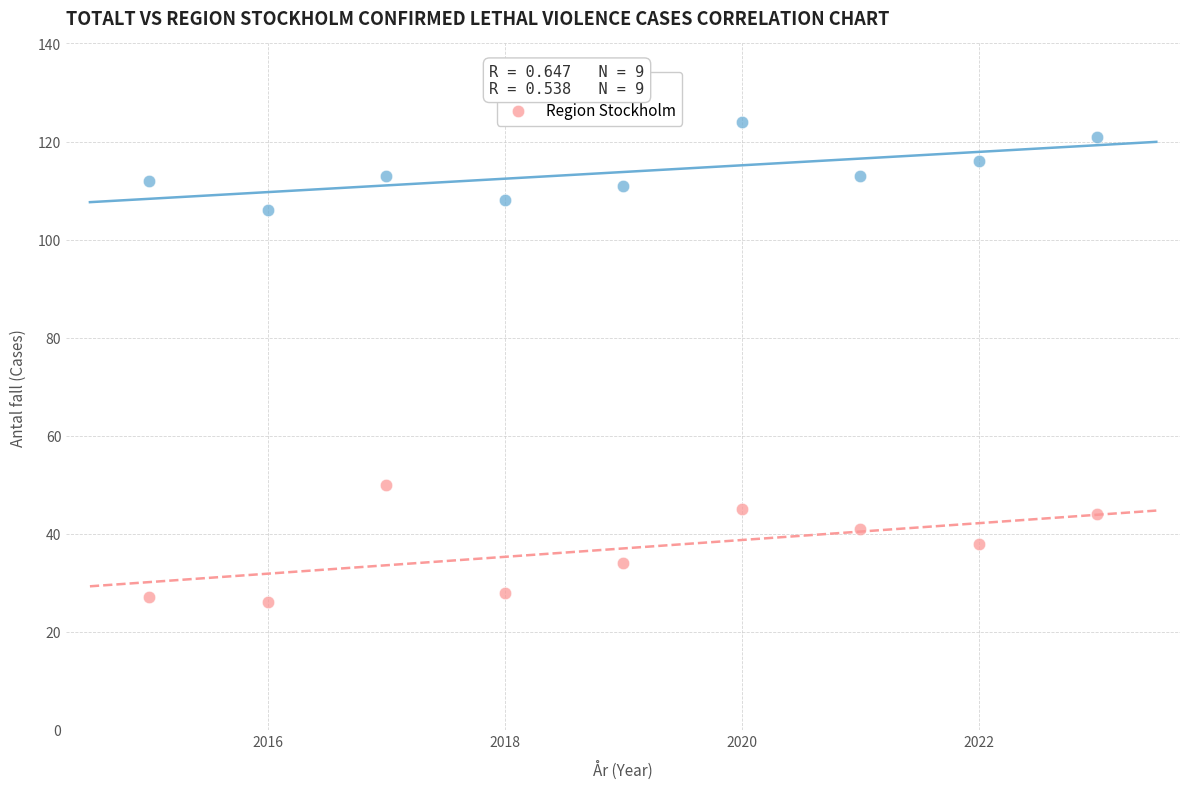

Across all data points, what is the range of Y values (max minus min)?

98